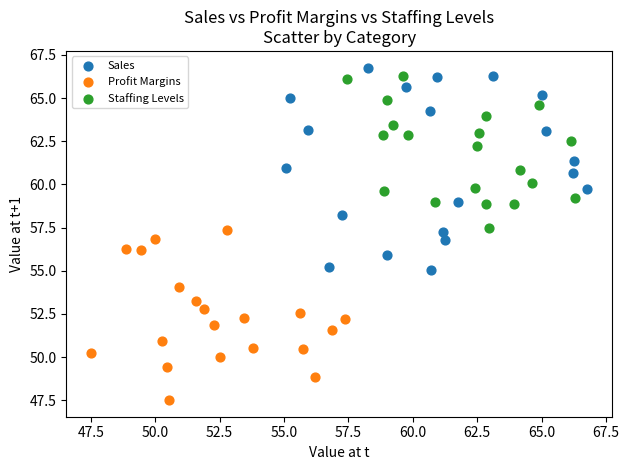

Which series reaches the minimum Y coordinate?

Profit Margins